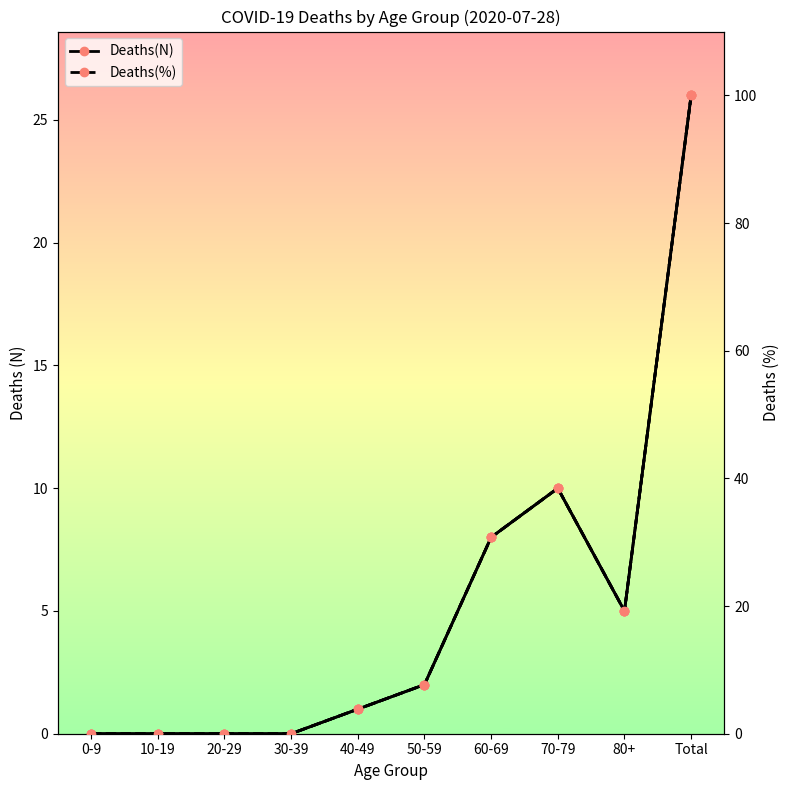

The Deaths(N) series shows 1.0 at 40-49. True or false?

True